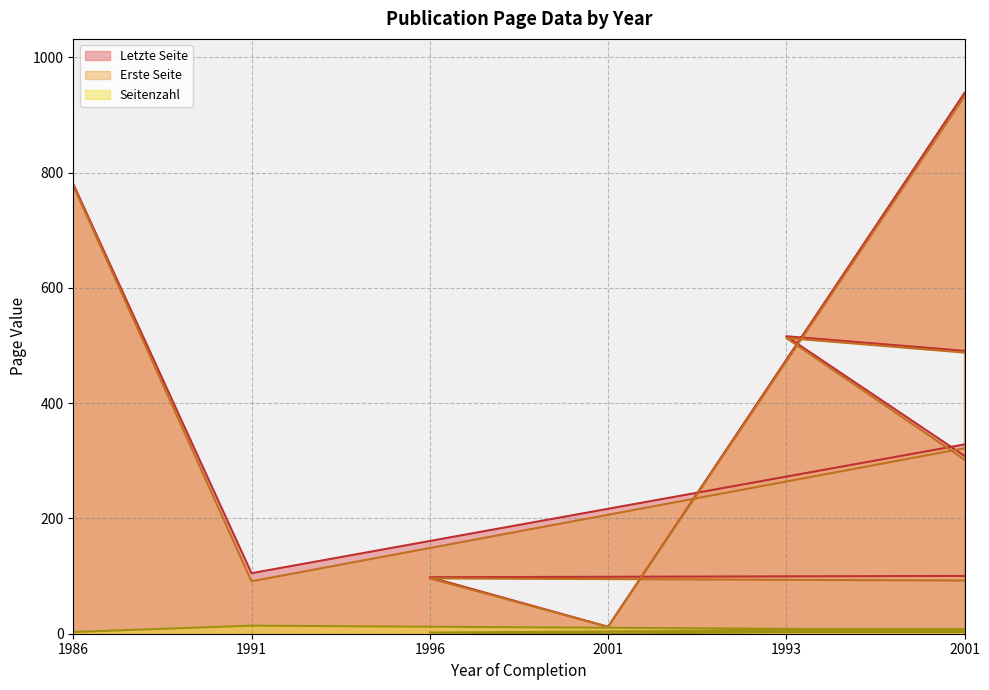

What is the value of the Seitenzahl point at the 2nd from the left?

14